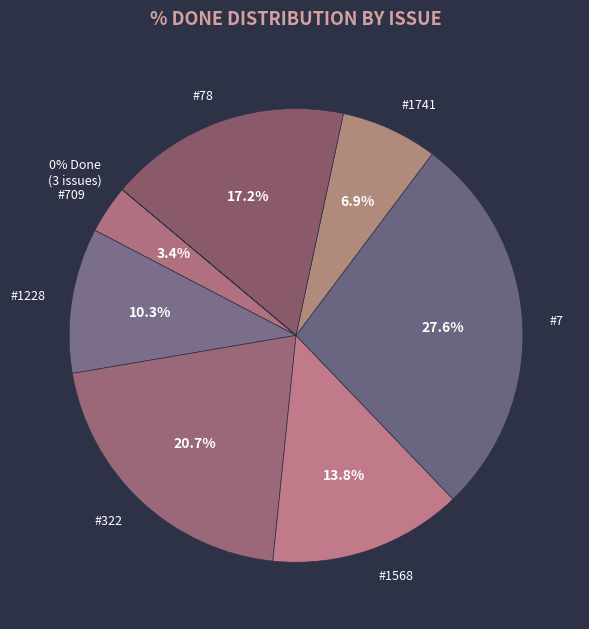

What is the largest slice in the pie chart?

#7